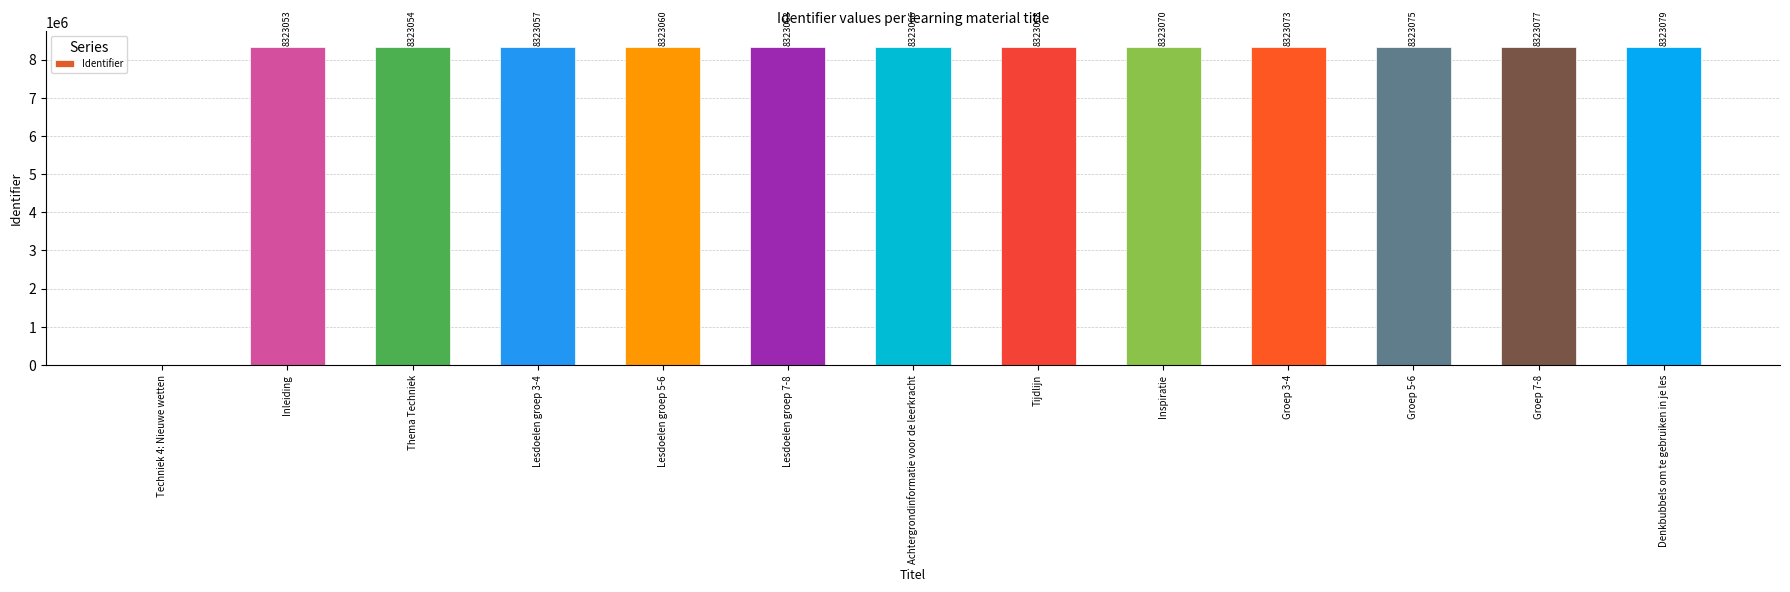

Count the number of categories in the chart.

13